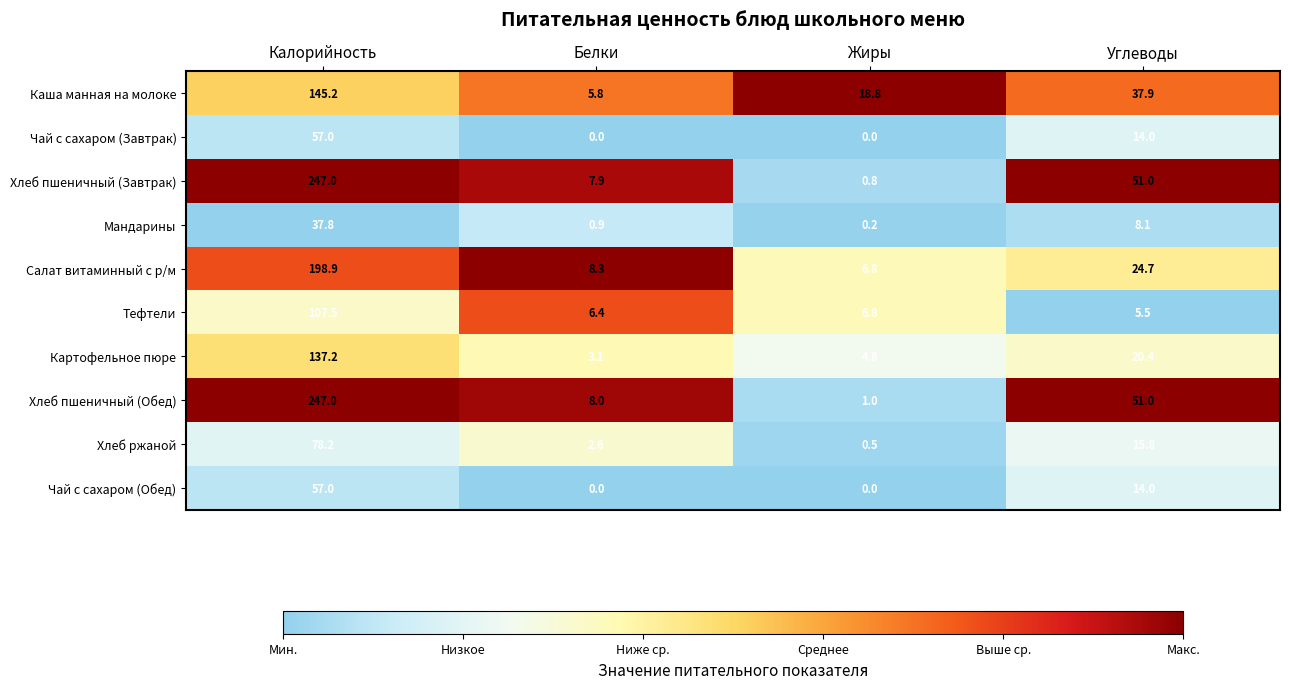

The value of Чай с сахаром (Обед) at Белки is 23.7. True or false?

False